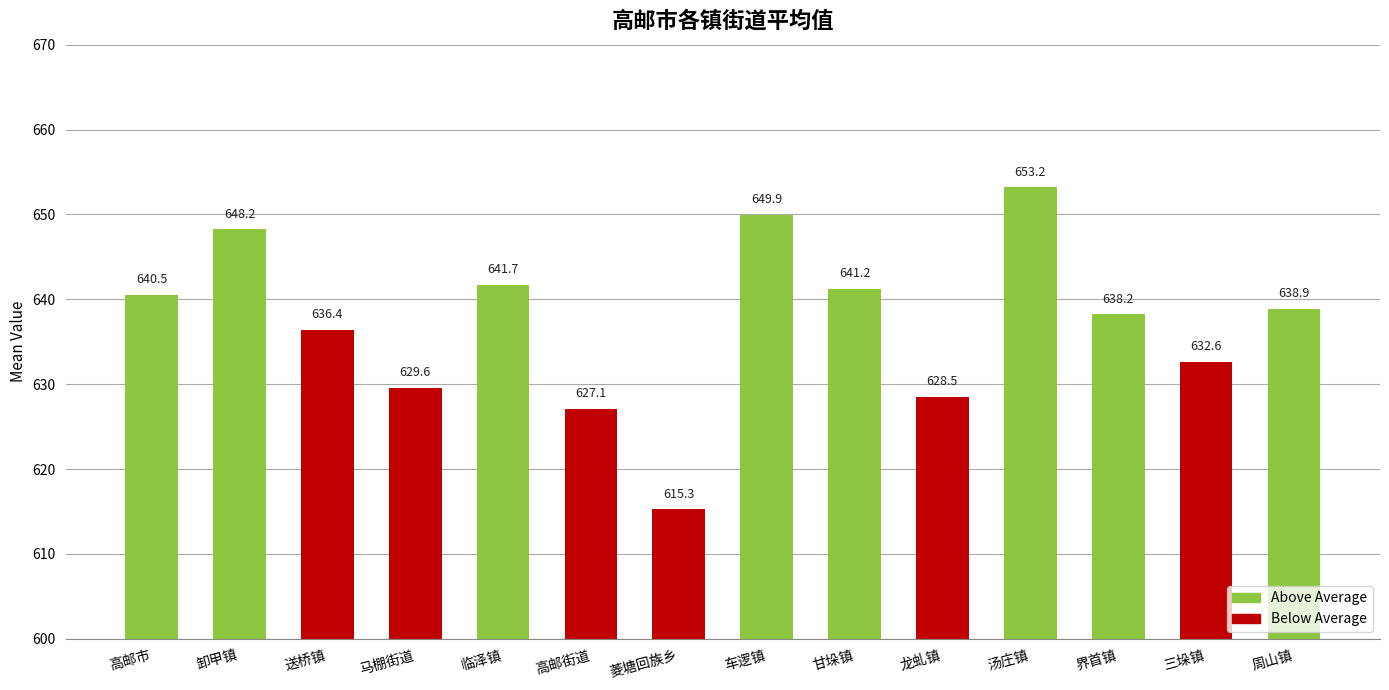

At which label is the value closest to 634?

三垛镇